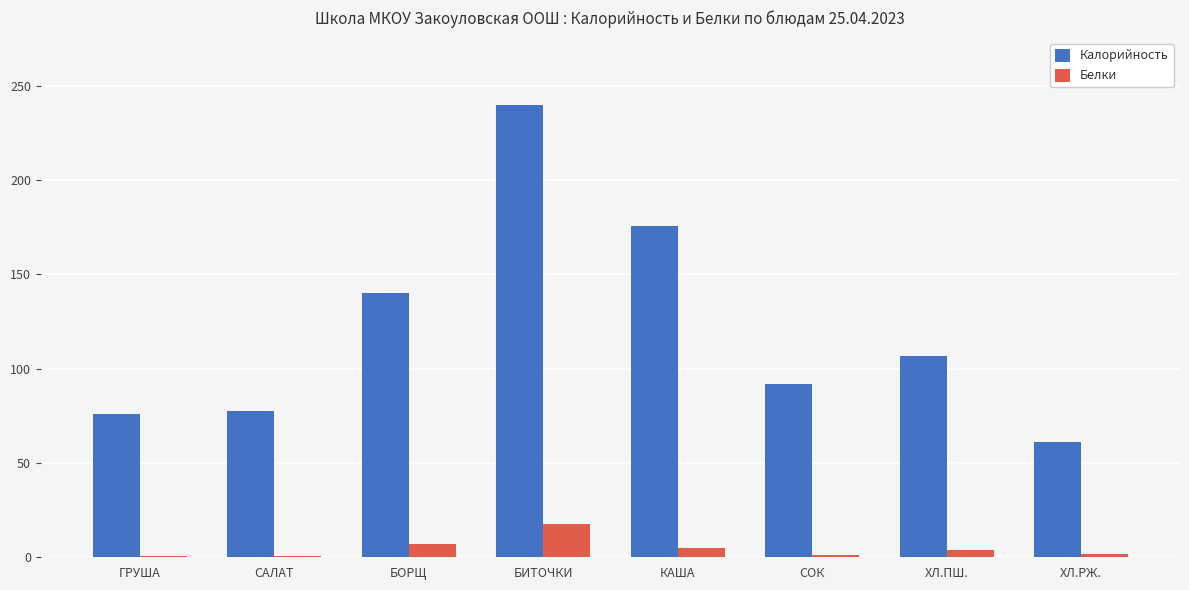

What is the sum of all Калорийность values?

968.9